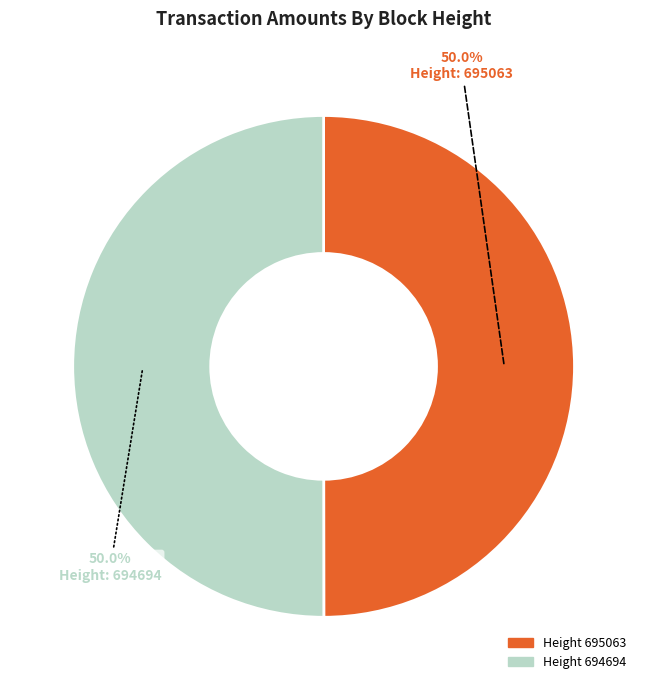

Count the number of slices in the pie.

2